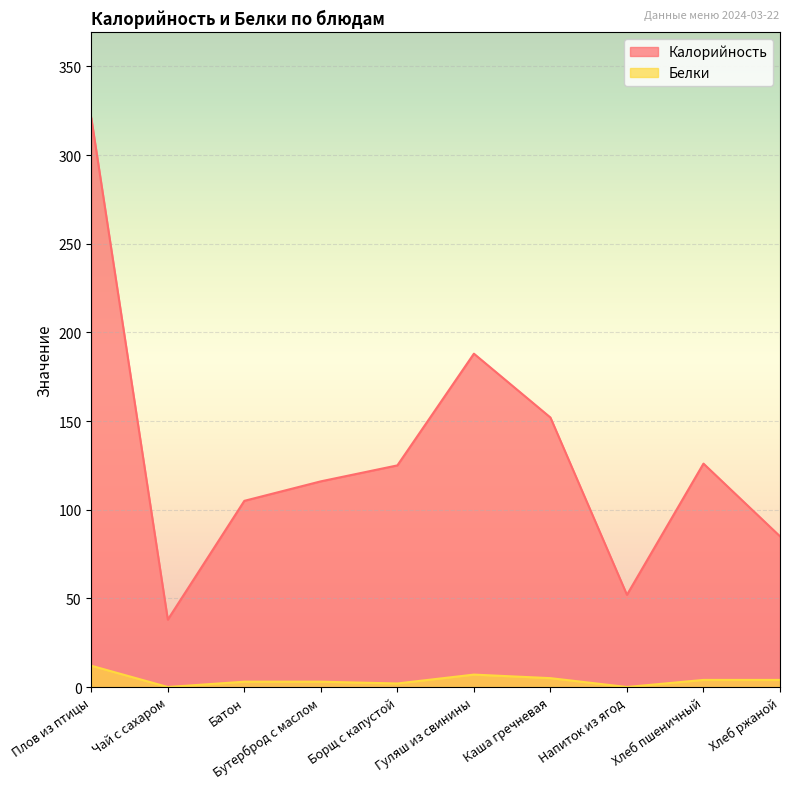

True or false: Белки and Калорийность intersect in this chart.

False